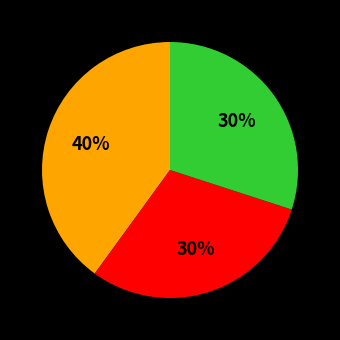

Is there a majority slice in this chart?

No